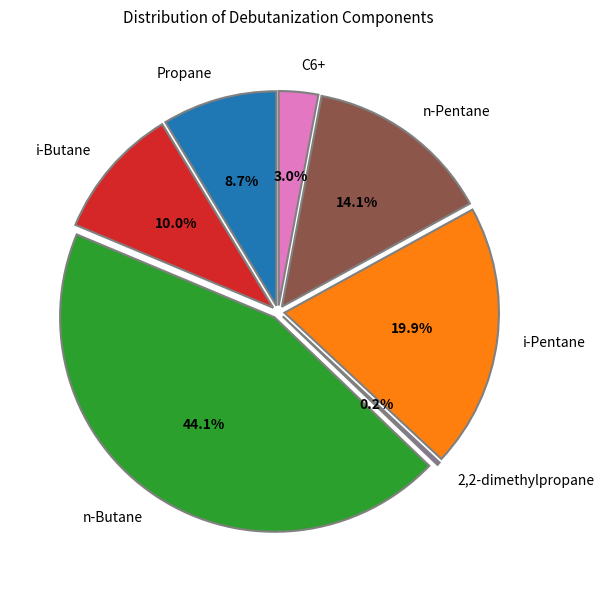

Does C6+ account for over 50% of the chart?

No